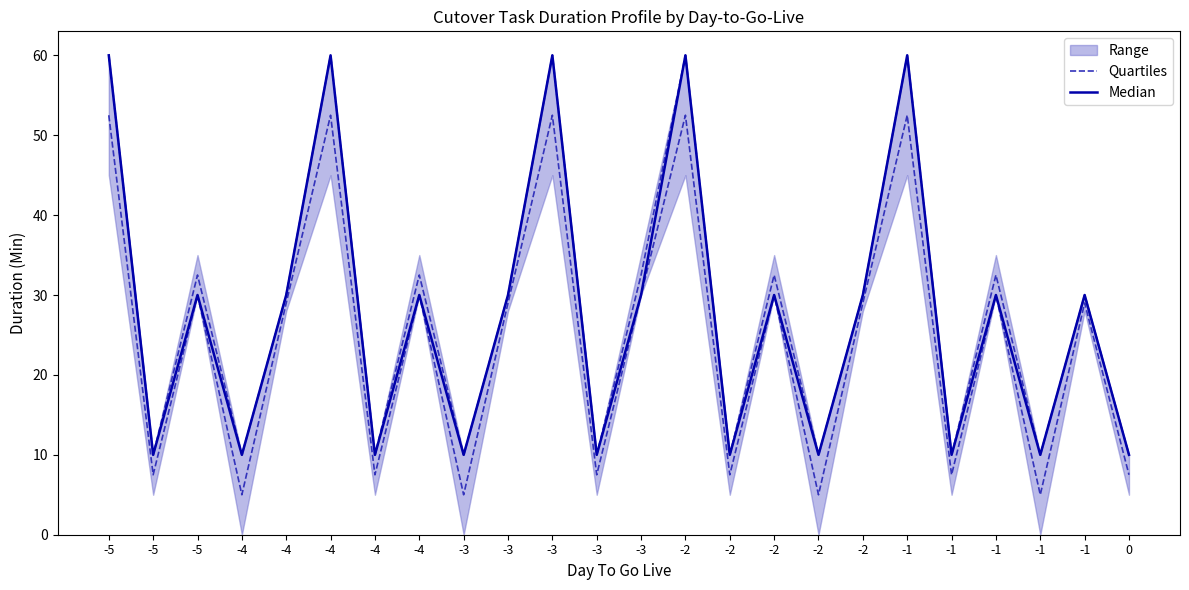

Reading left to right, extract all data points from this chart.

Quartiles: -5=52.5	-5=7.5	-5=30.0	-4=5.0	-4=29.0	-4=52.5	-4=7.5	-4=30.0	-3=5.0	-3=29.0	-3=52.5	-3=7.5	-3=30.0	-2=52.5	-2=7.5	-2=30.0	-2=5.0	-2=29.0	-1=52.5	-1=7.5	-1=30.0	-1=5.0	-1=29.0	0=7.5
Median: -5=60.0	-5=10.0	-5=30.0	-4=10.0	-4=30.0	-4=60.0	-4=10.0	-4=30.0	-3=10.0	-3=30.0	-3=60.0	-3=10.0	-3=30.0	-2=60.0	-2=10.0	-2=30.0	-2=10.0	-2=30.0	-1=60.0	-1=10.0	-1=30.0	-1=10.0	-1=30.0	0=10.0